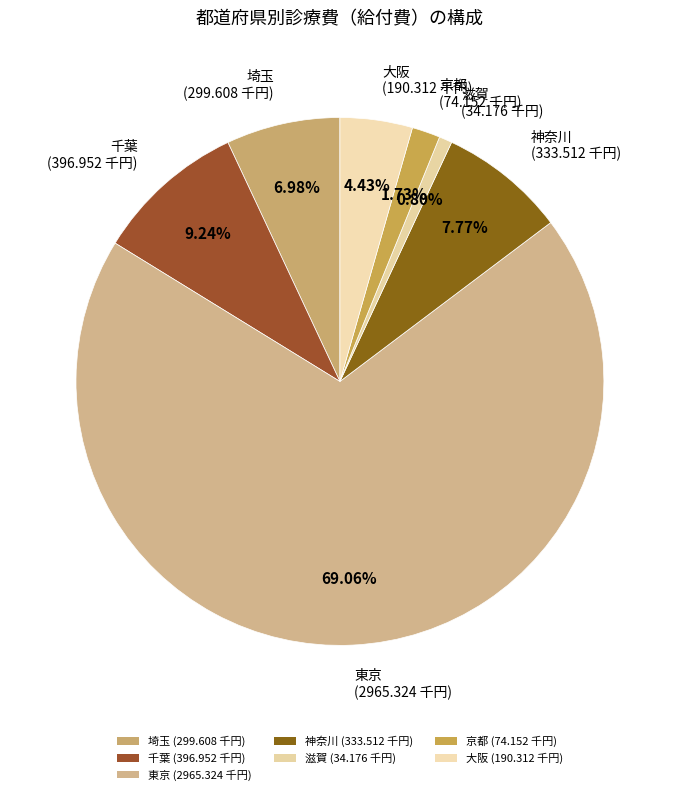

Which slice is the largest?

東京